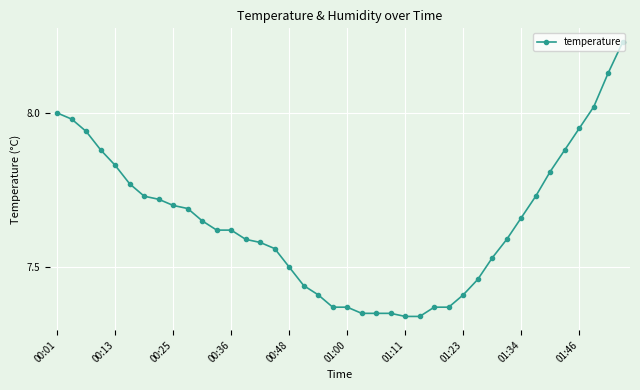

What is the sum of all values?

305.8